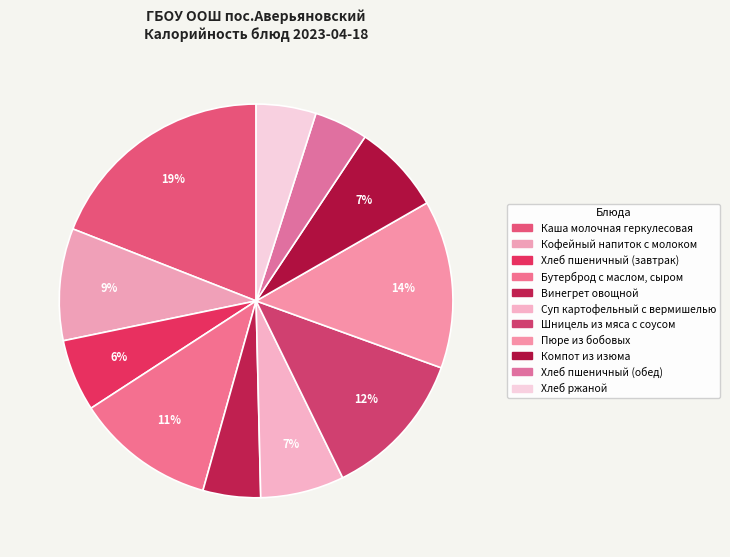

Rank the categories by value from lowest to highest.

Хлеб пшеничный (обед), Винегрет овощной, Хлеб ржаной, Хлеб пшеничный (завтрак), Суп картофельный с вермишелью, Компот из изюма, Кофейный напиток с молоком, Бутерброд с маслом, сыром, Шницель из мяса с соусом, Пюре из бобовых, Каша молочная геркулесовая